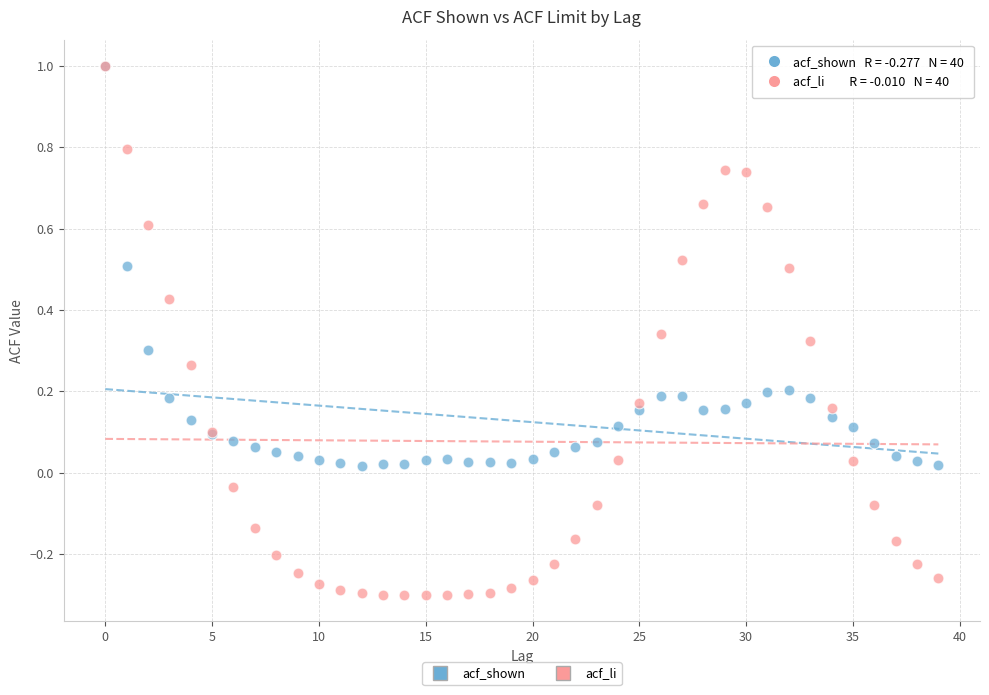

What are all the series names shown in the legend?

acf_shown, acf_li